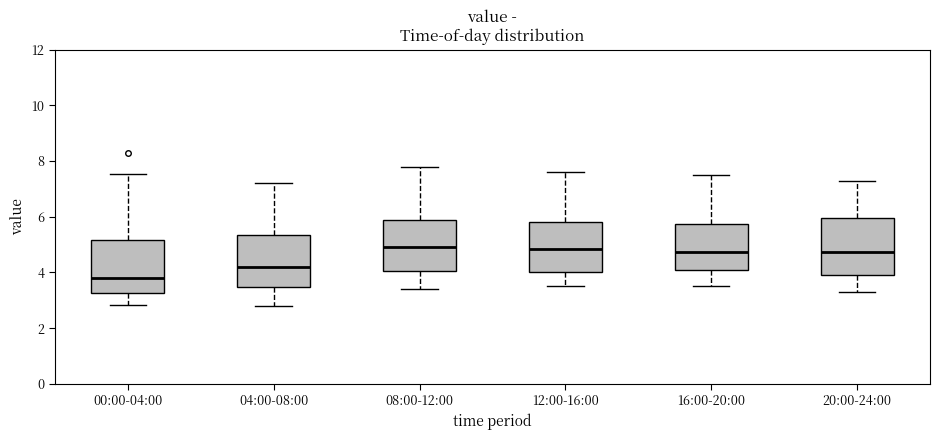

Reading left to right, read every box against the y-axis: the position of its median line, the range the box covers, and the ends of its whiskers. The values are not printed on the chart, so give them approximately, as read against the axis.

00:00-04:00: median 3.8, box 3.2 to 5.2, whiskers 2.8 to 7.6
04:00-08:00: median 4.2, box 3.4 to 5.4, whiskers 2.8 to 7.2
08:00-12:00: median 5.0, box 4.0 to 5.8, whiskers 3.4 to 7.8
12:00-16:00: median 4.8, box 4.0 to 5.8, whiskers 3.6 to 7.6
16:00-20:00: median 4.8, box 4.0 to 5.8, whiskers 3.6 to 7.6
20:00-24:00: median 4.8, box 4.0 to 6.0, whiskers 3.4 to 7.4